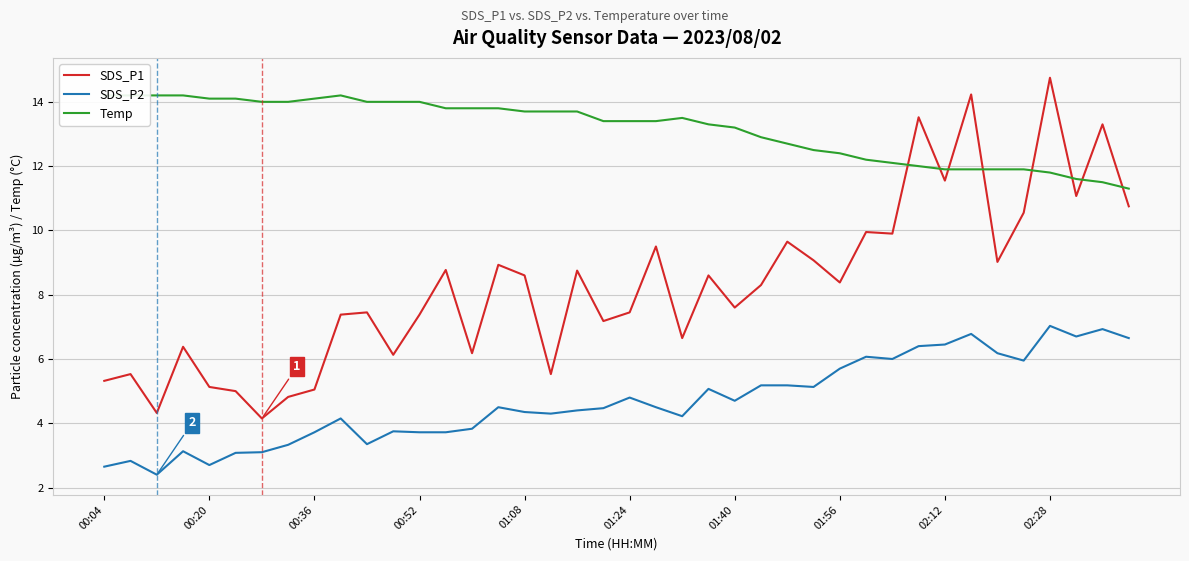

What is the minimum value for SDS_P1?

4.2